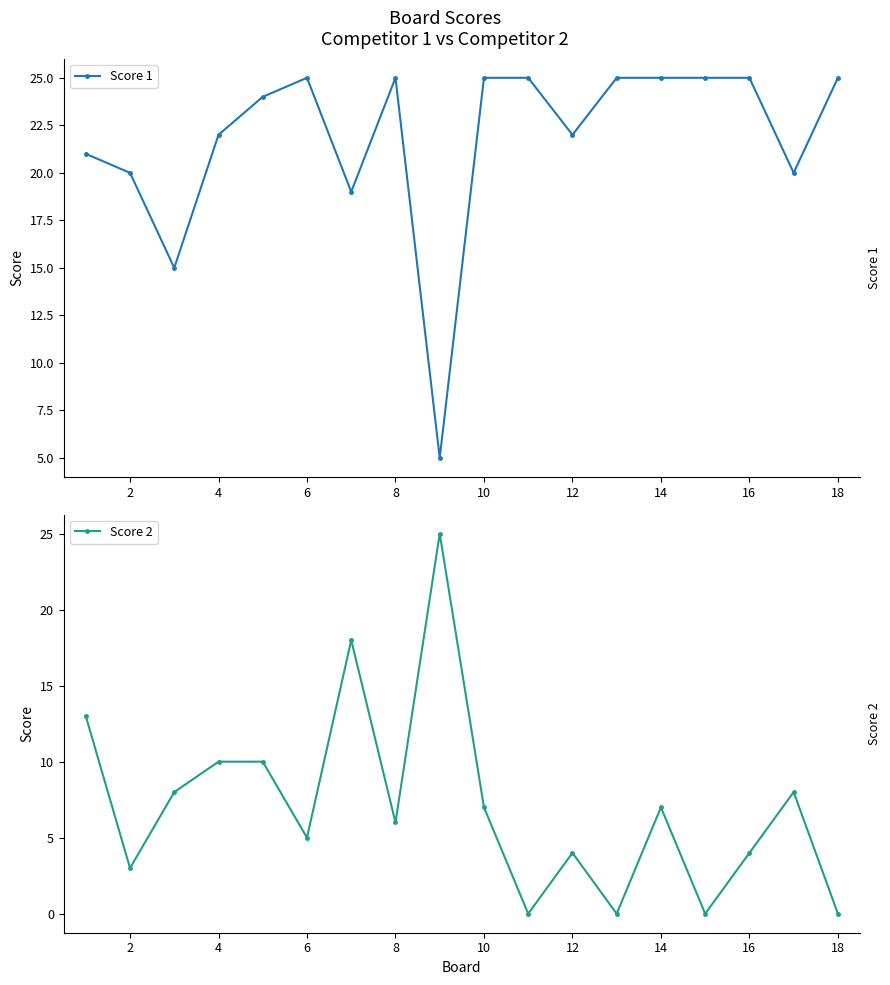

Where is the first local maximum for Score 1?

6